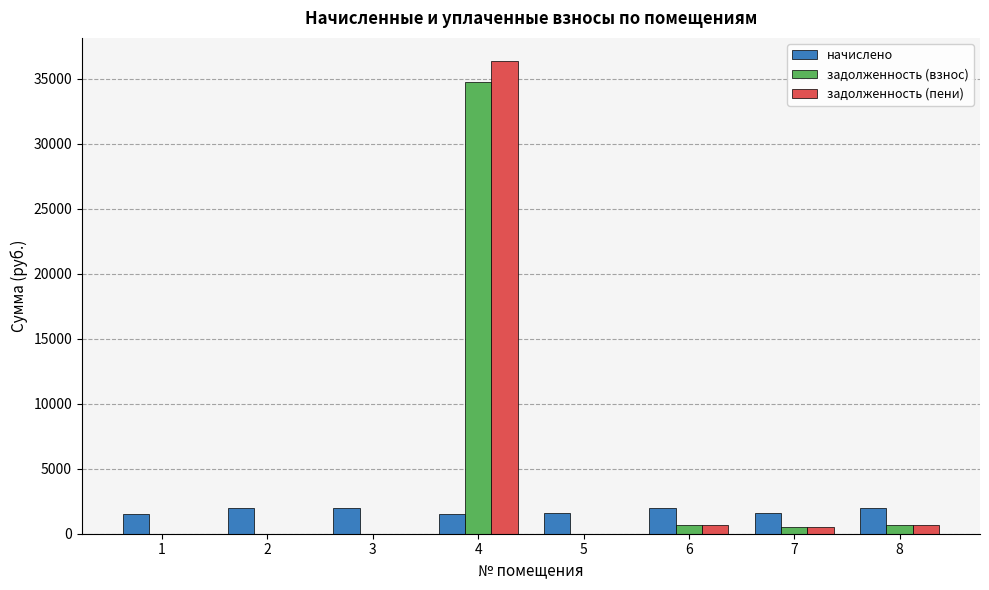

How many distinct data groups are displayed?

3